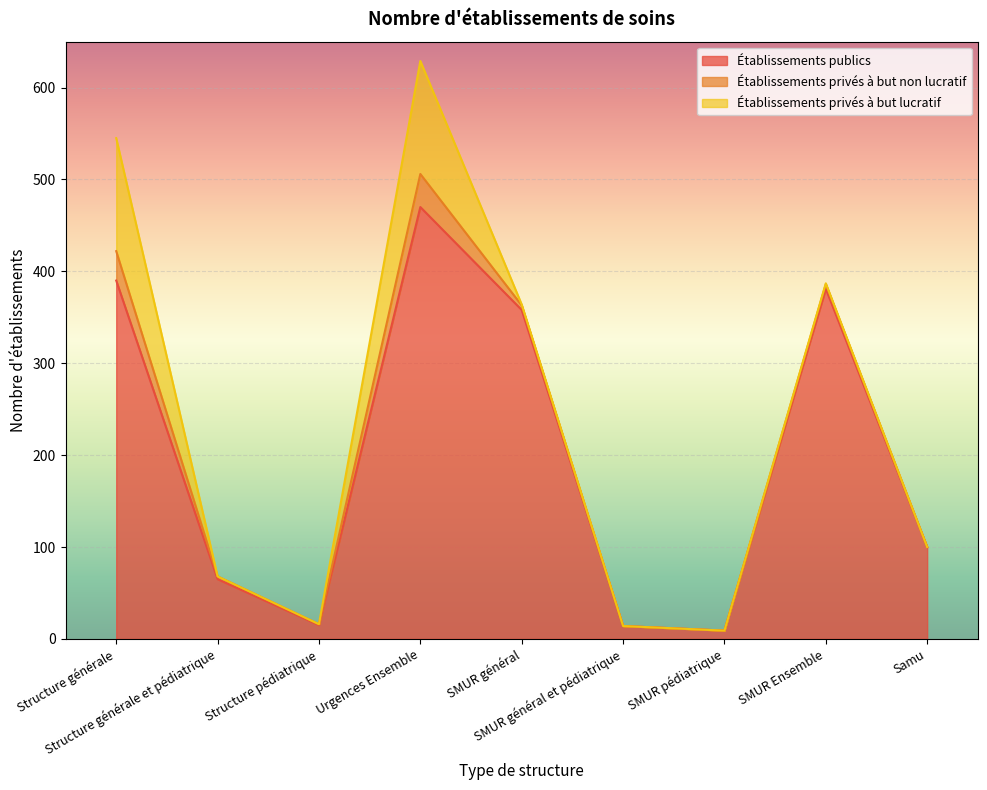

True or false: Établissements privés à but non lucratif and Établissements publics cross at least once.

False